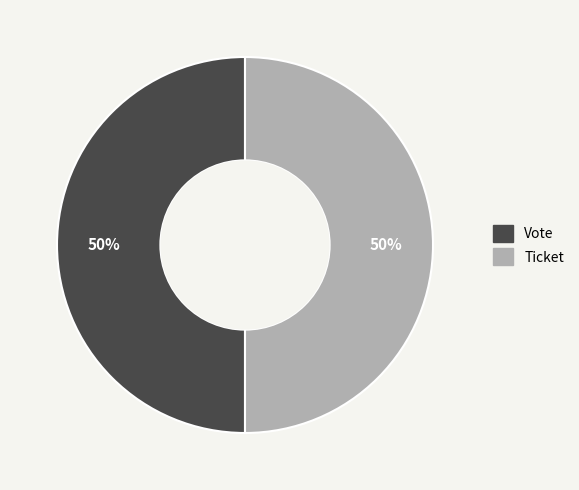

To the nearest percent, what portion does Ticket represent?

50%